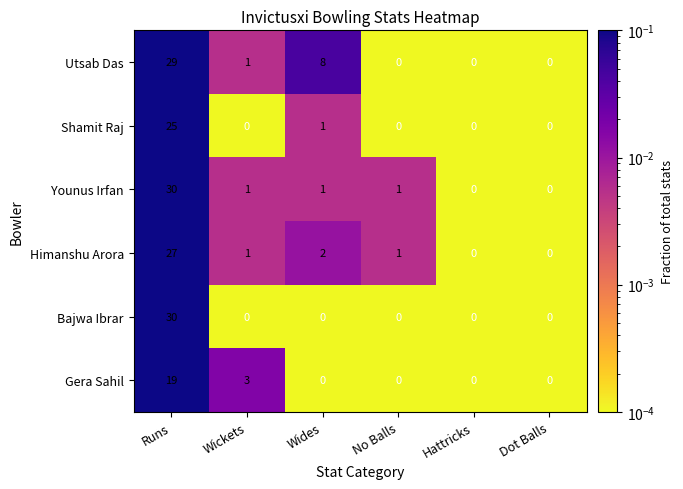

What is the difference between the highest and lowest values at Wides?

8